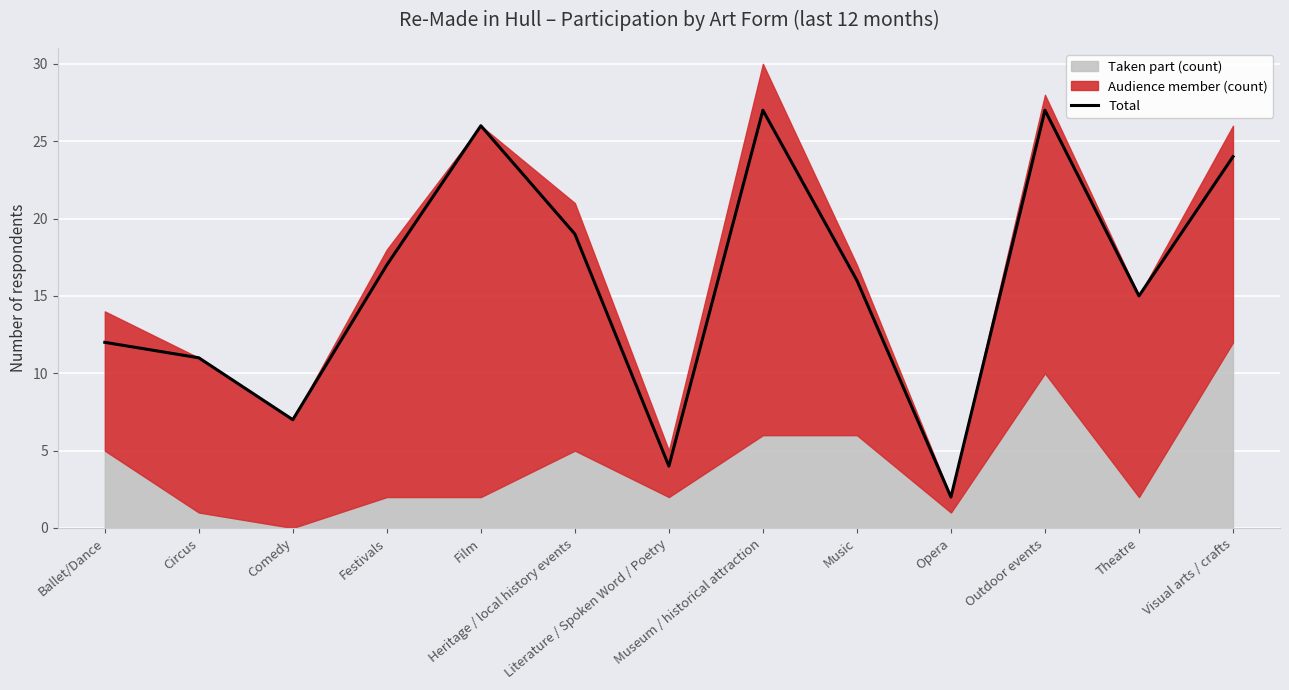

What is the sum of all values?

207